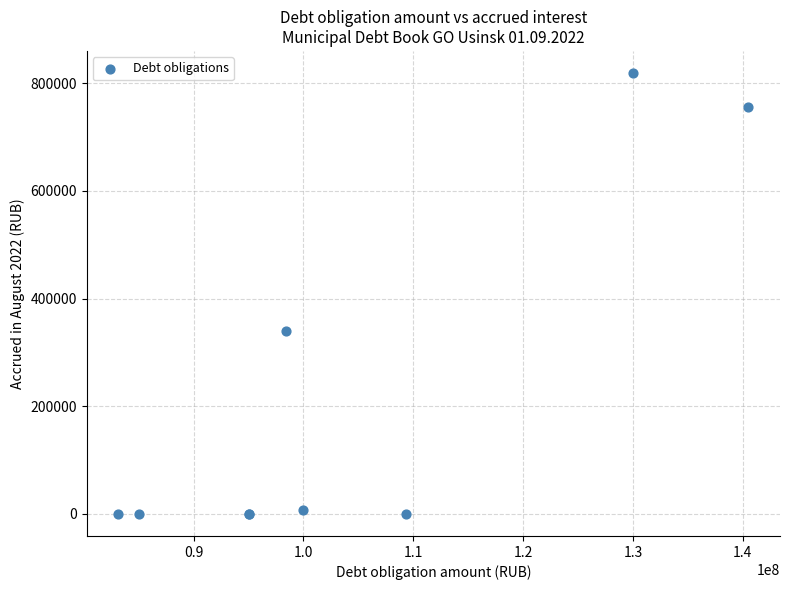

What Y value in the scatter plot is closest to 409624?

339726.0